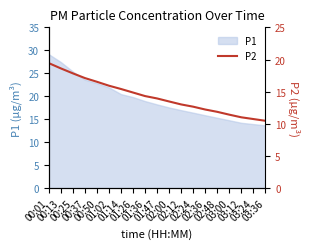

Is it true that the value at 02:00 is 22.0?

False